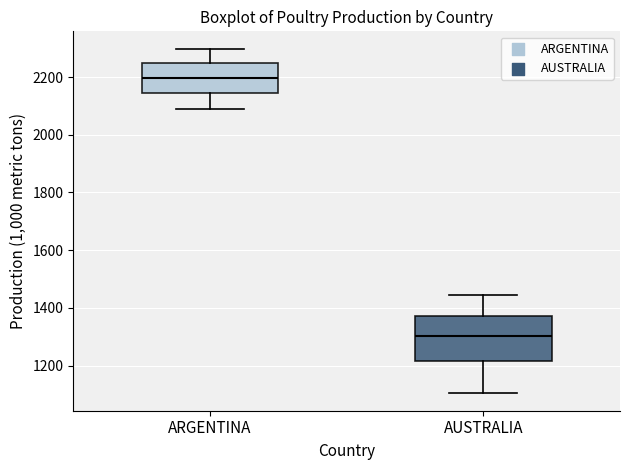

Reading left to right, transcribe this box plot: for each box, give where its median line is, the range the box spans, and where its two whiskers end, as read against the y-axis. The values are not printed on the chart, so give them approximately, as read against the axis.

ARGENTINA: median 2200, box 2140 to 2260, whiskers 2100 to 2300
AUSTRALIA: median 1300, box 1220 to 1380, whiskers 1100 to 1440